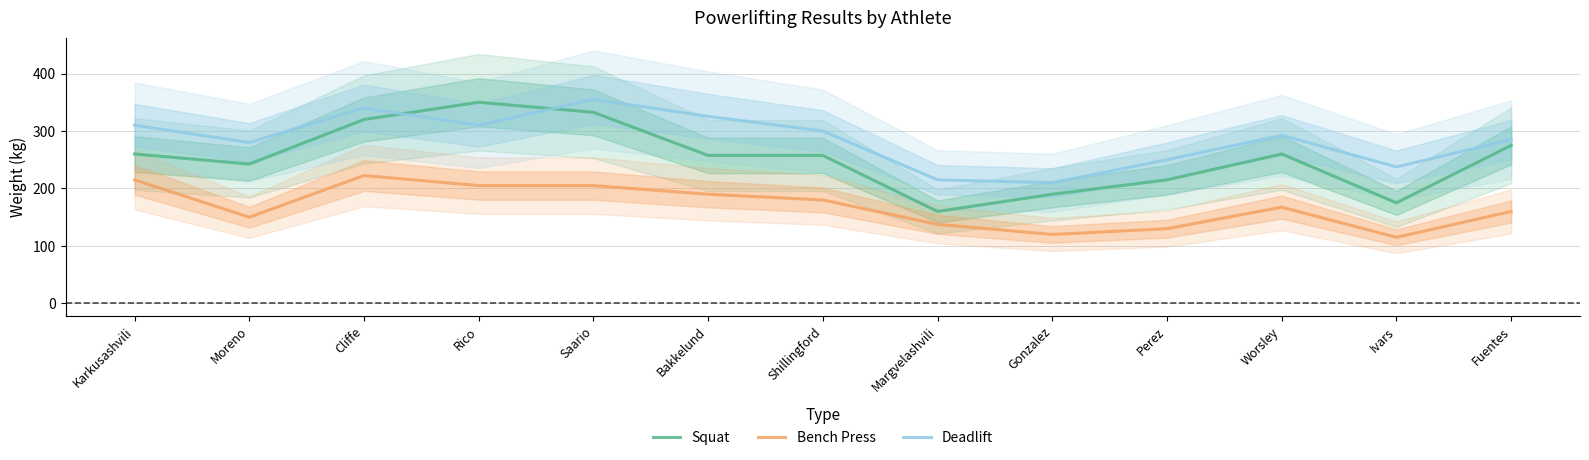

Which label corresponds to the smallest value in the chart?

Ivars